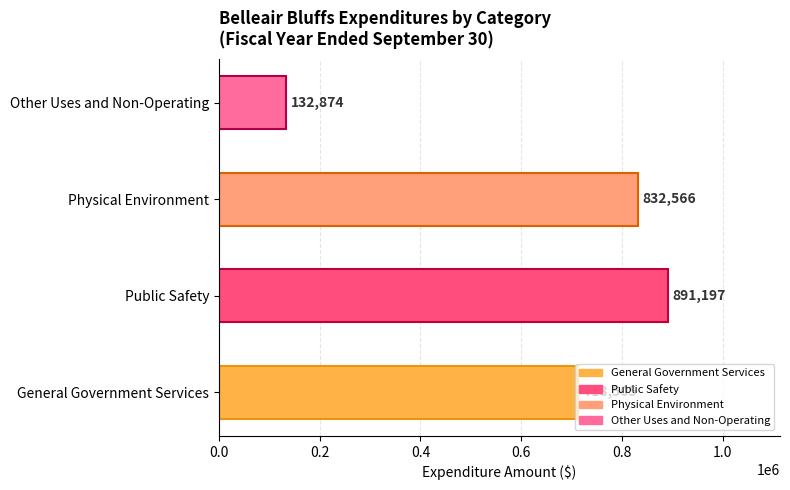

Does the chart contain stacked bars?

No